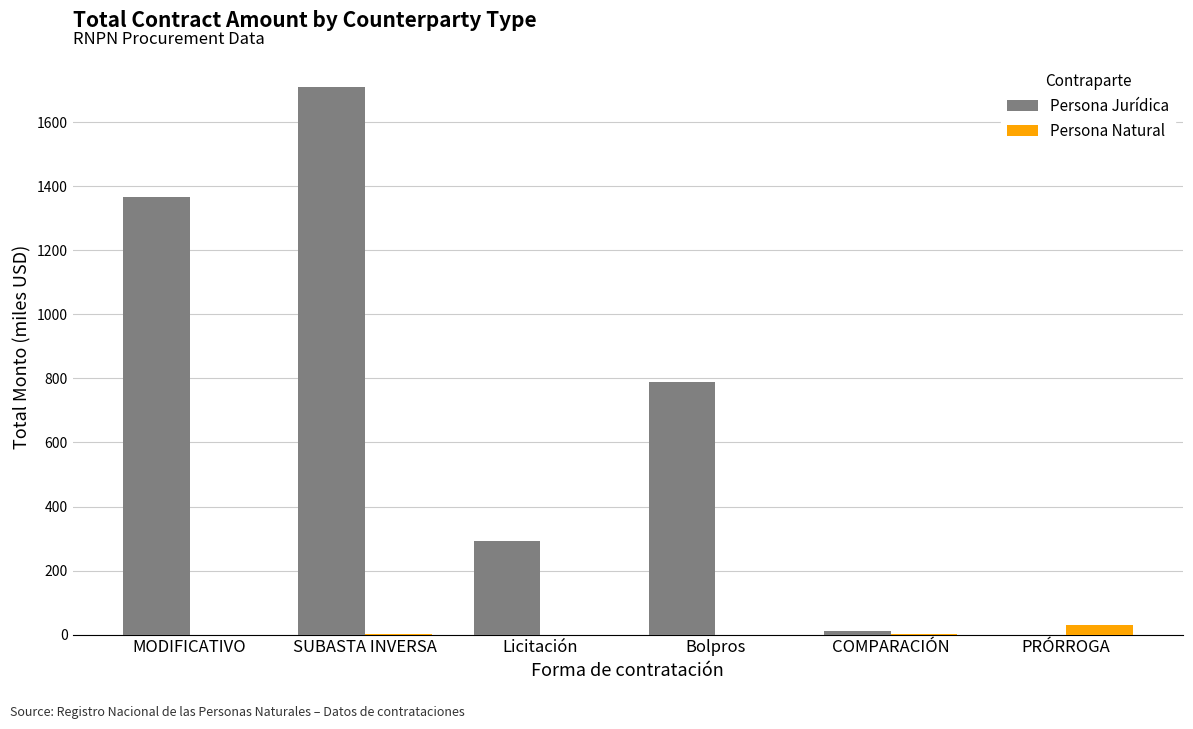

True or false: Persona Jurídica has a value of 2254.3 at MODIFICATIVO.

False